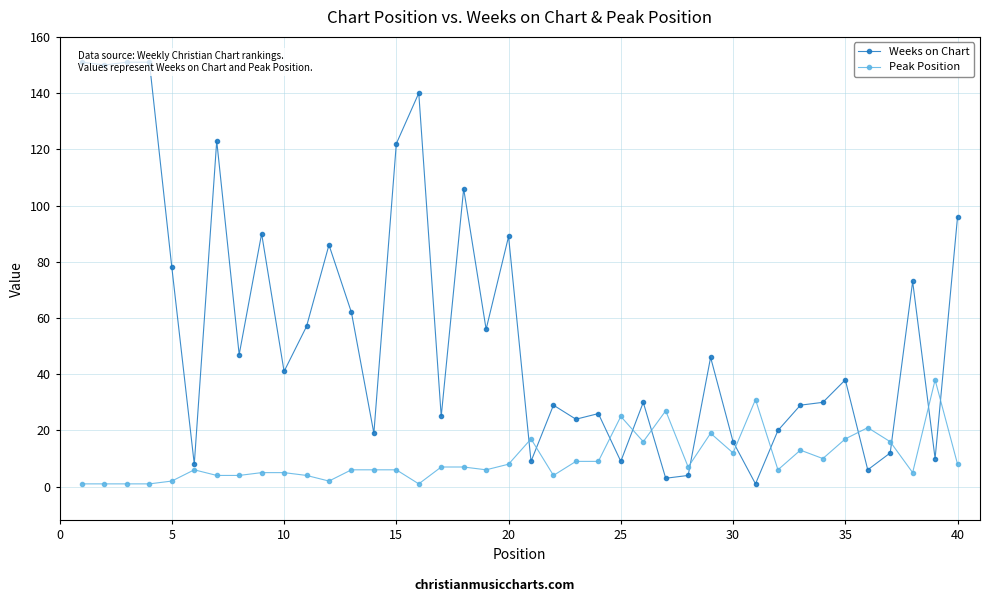

True or false: Peak Position and Weeks on Chart intersect in this chart.

True